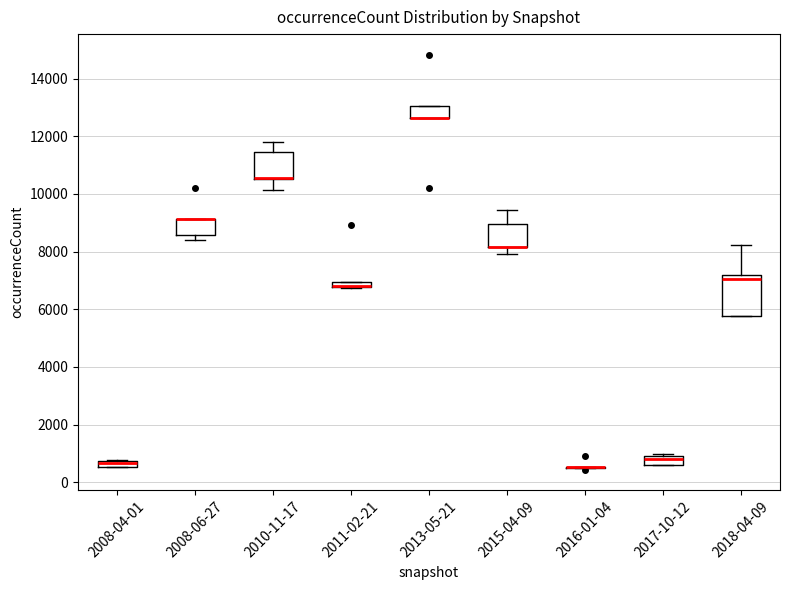

Comparing the boxes themselves (not the whiskers), which one is the tallest?

2018-04-09